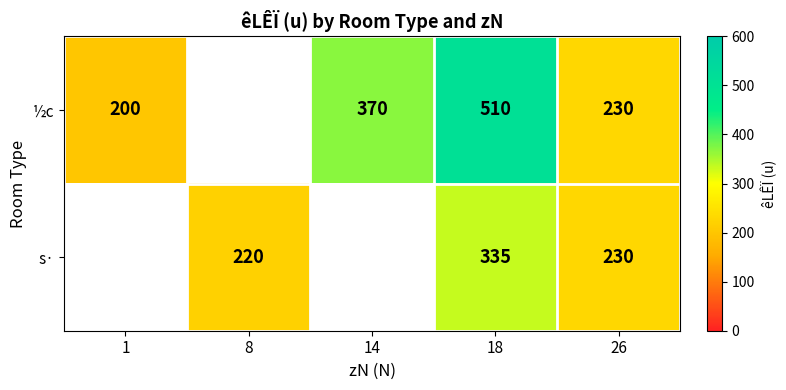

Is the value of s· at 26 greater than the value of ½c at 1?

Yes